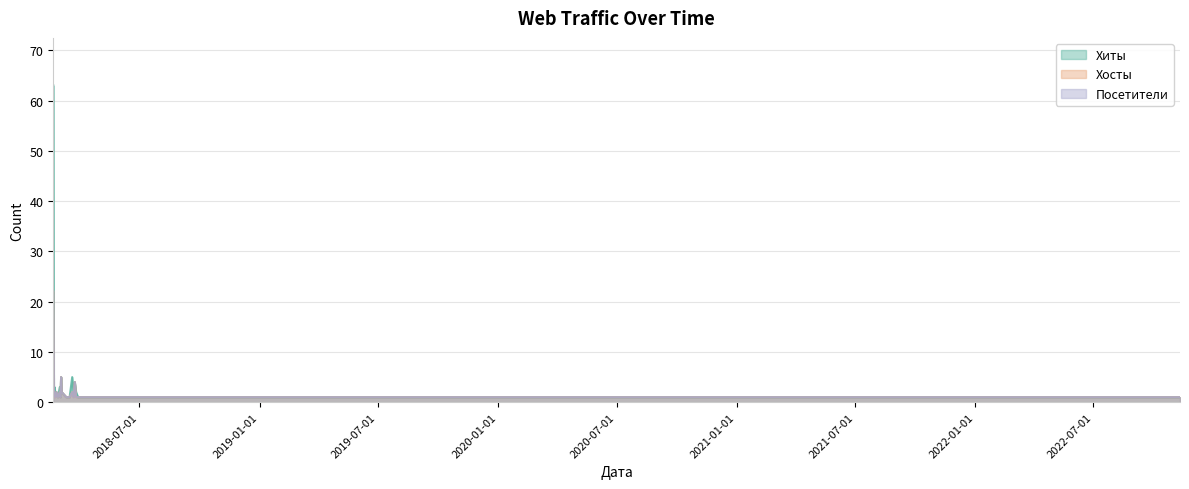

Which category has the highest value in the Хиты series?

2018-02-19